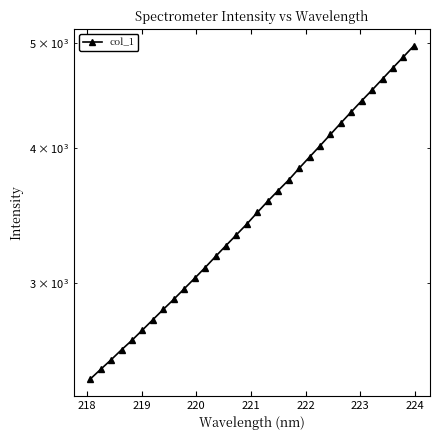

How many lines are shown in the chart?

1